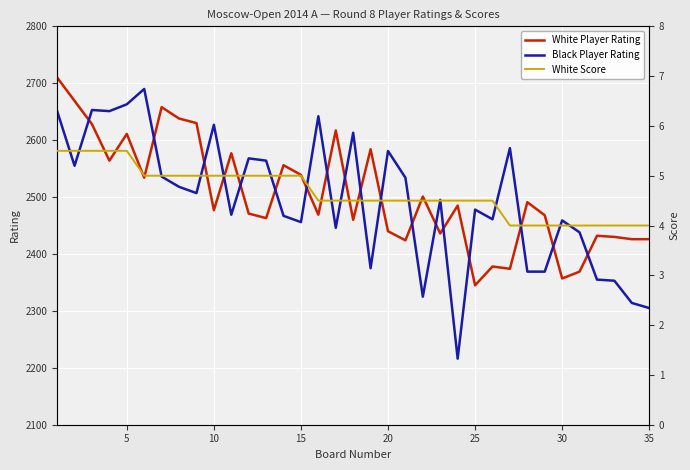

The Black Player Rating series shows 2305 at 35. True or false?

True